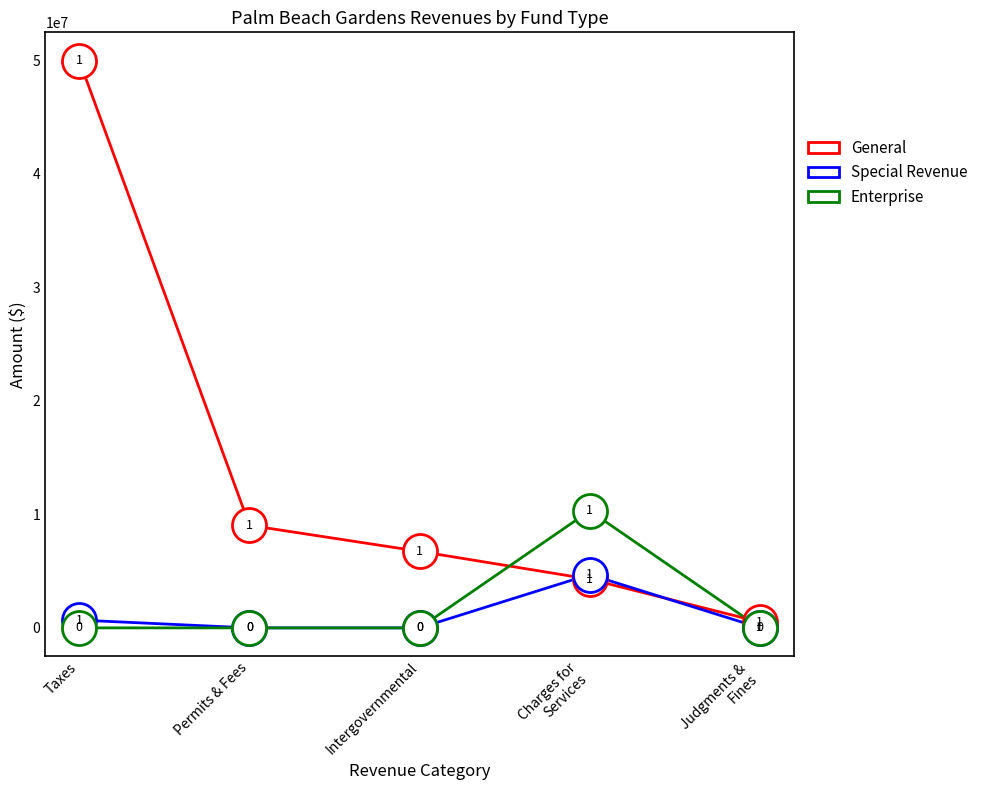

At which category is the sum across all series the highest?

Taxes